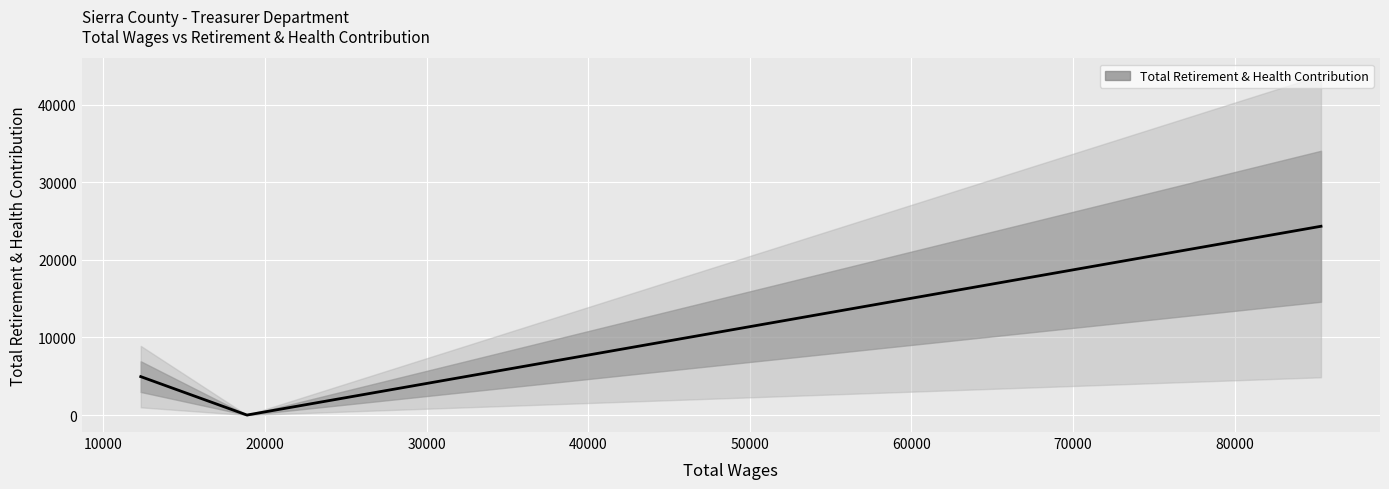

Reading right to left, transcribe all the data shown in this chart.

12307.0=4952	18880.0=0	85347.0=24333